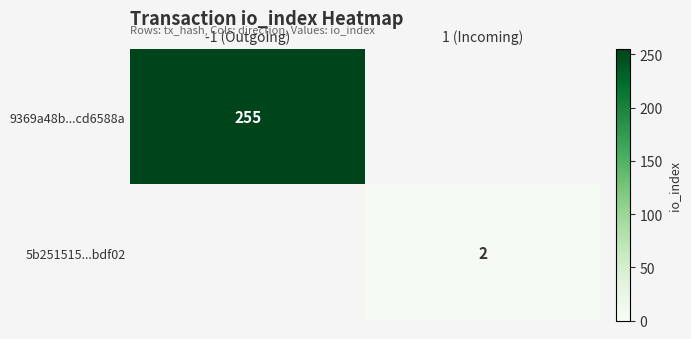

Is it true that 5b251515...bdf02 equals 0.6 at 1 (Incoming)?

False